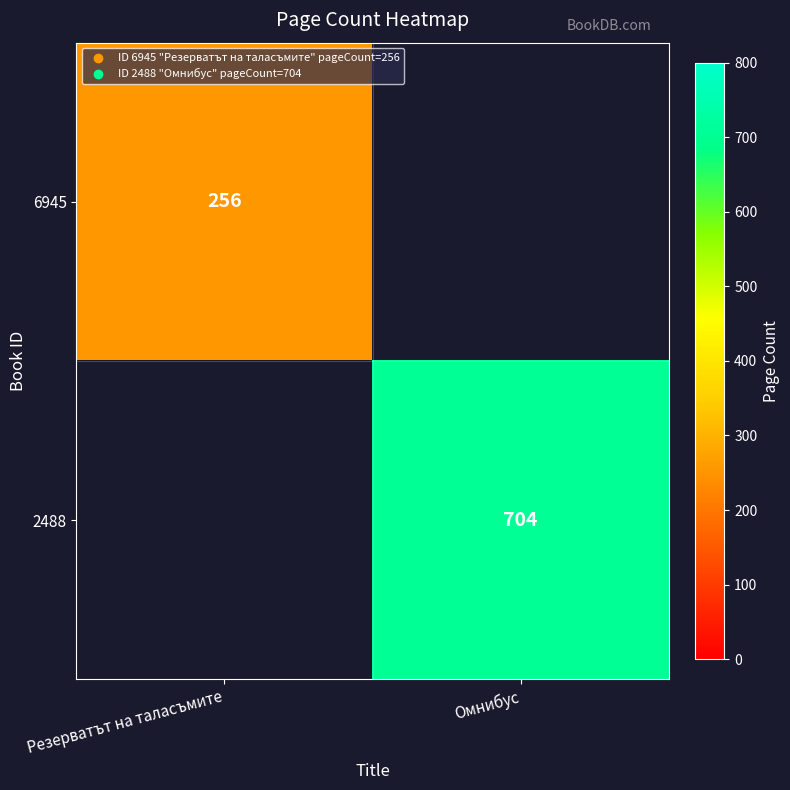

At how many categories does at least one series exceed 598?

1